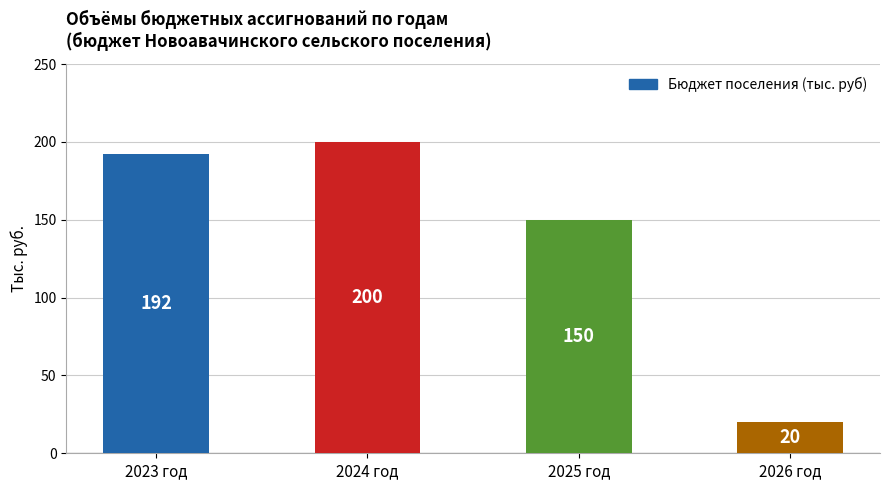

What is the greatest value displayed?

200